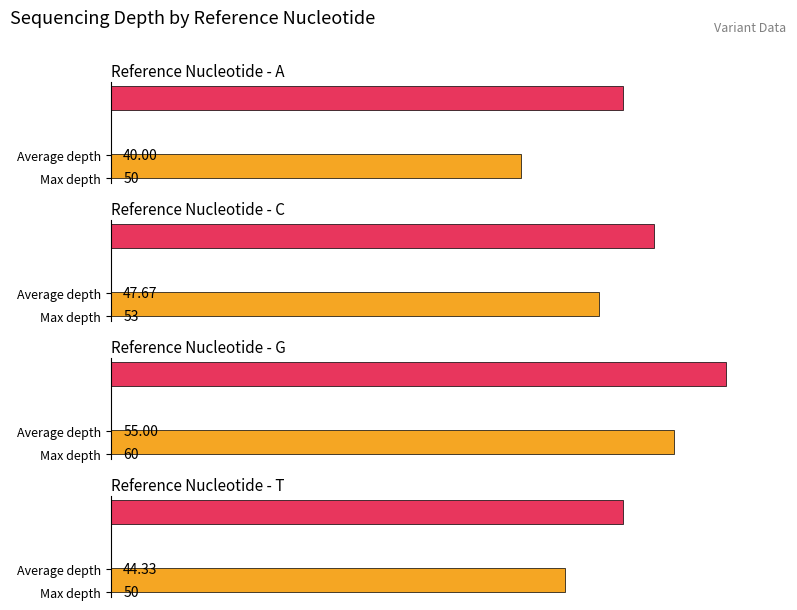

The value at T is 50. True or false?

True